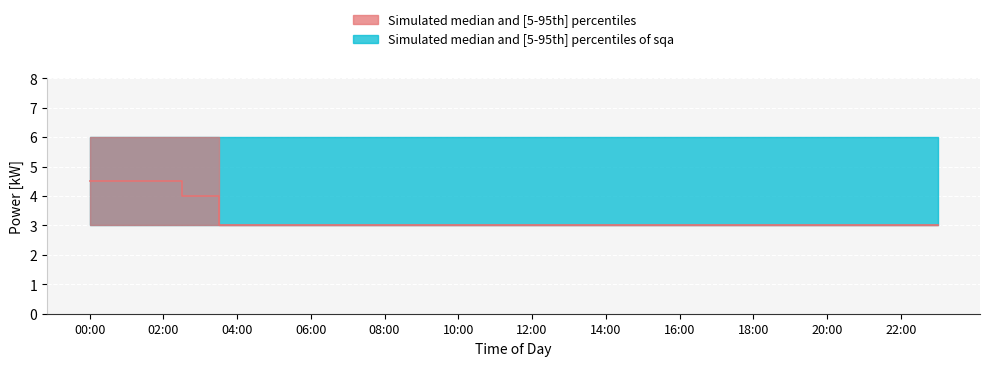

What is the approximate value of power_lower at 07:00?

3.0